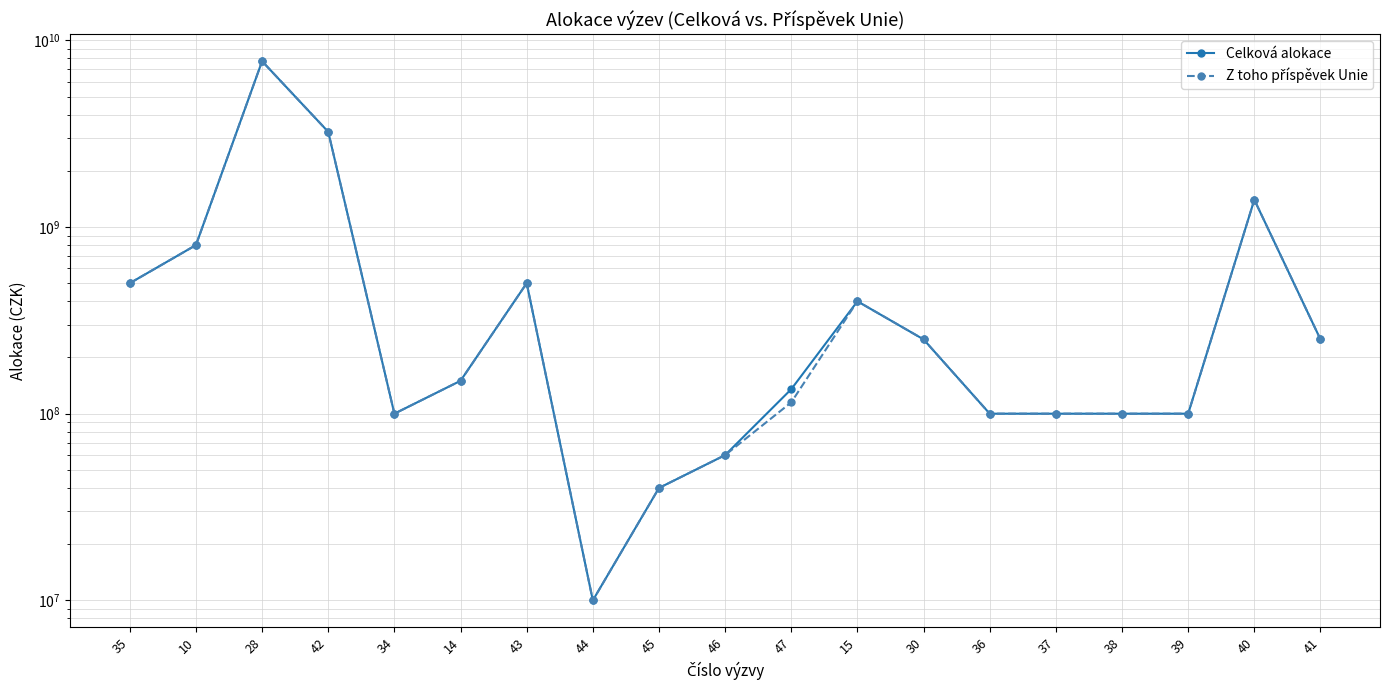

The value of Z toho příspěvek Unie at 42 is 3234000000. True or false?

True